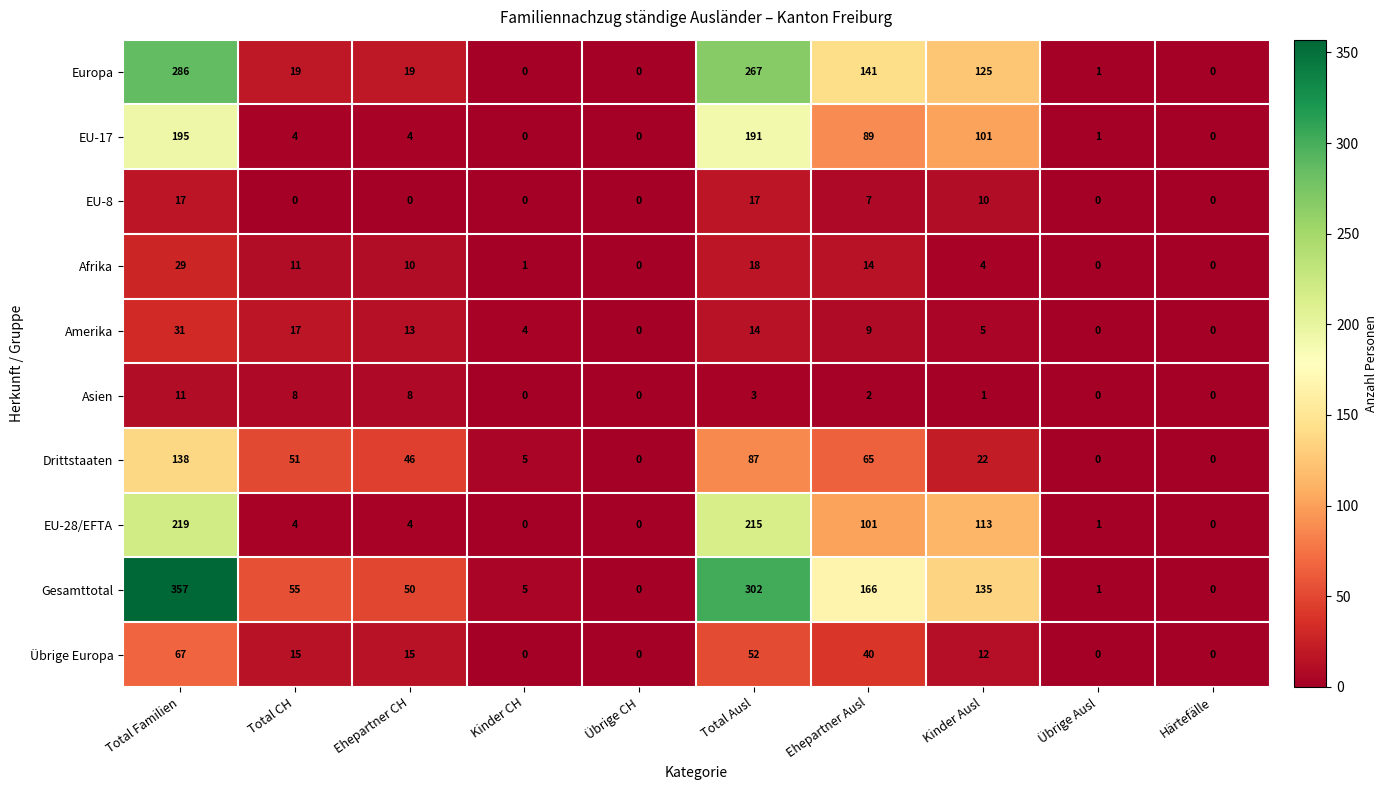

Is it true that Gesamttotal equals 262 at Ehepartner Ausl?

False